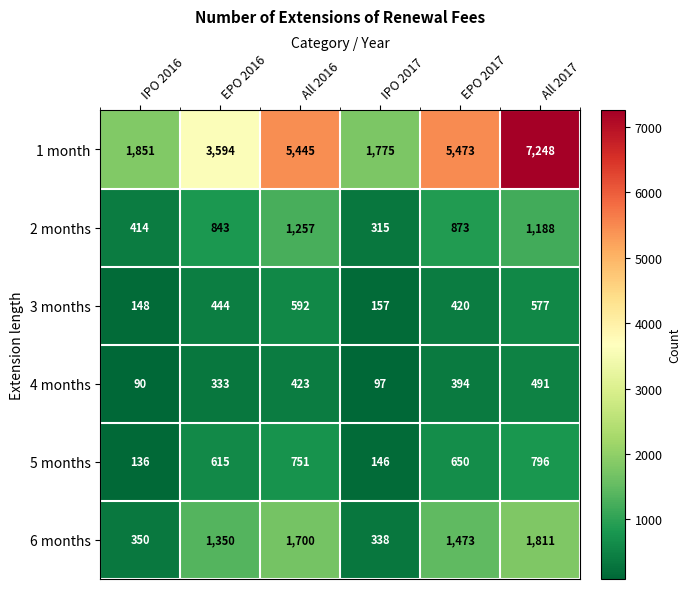

What is the difference between the 5 months values at All 2016 and EPO 2016?

136